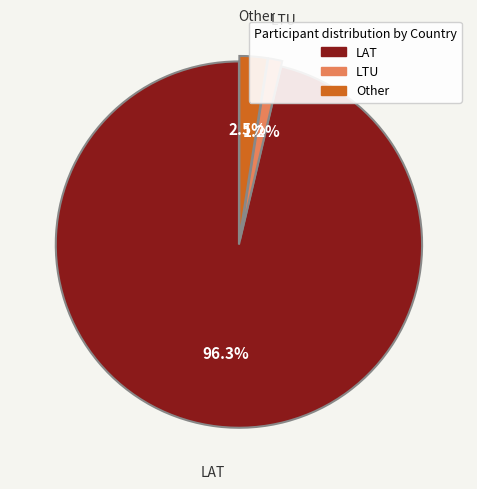

Count the number of slices in the pie.

3